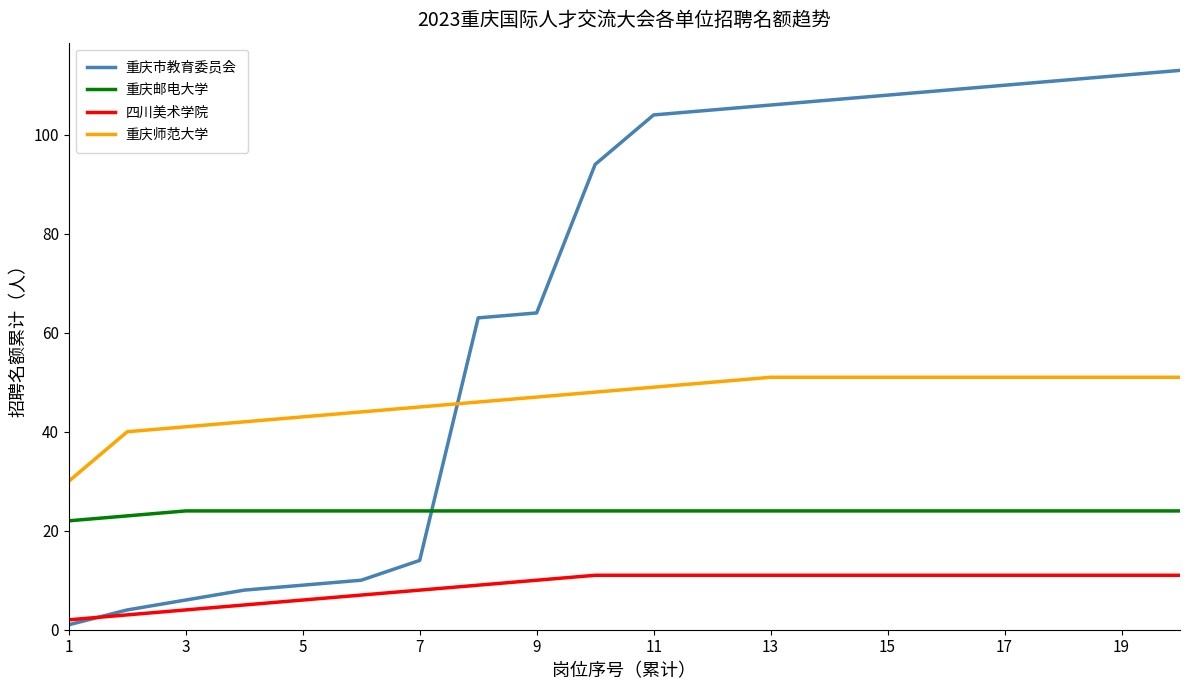

What is the sum of all 重庆师范大学 values?

933